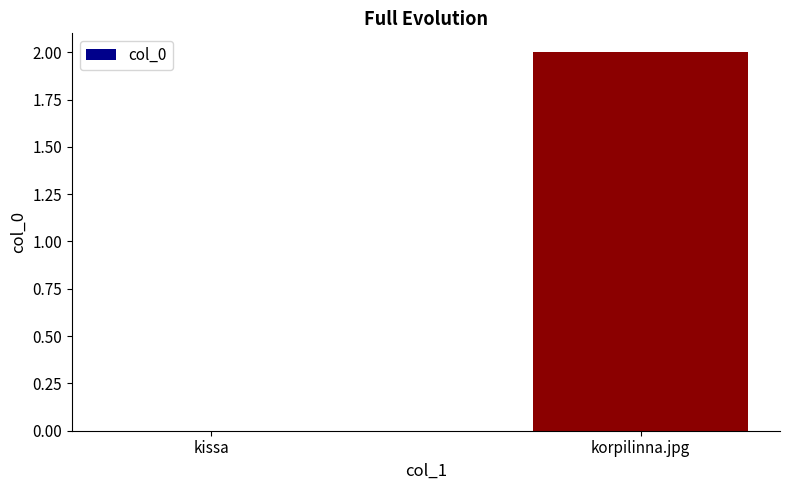

How many series are shown in this chart?

1